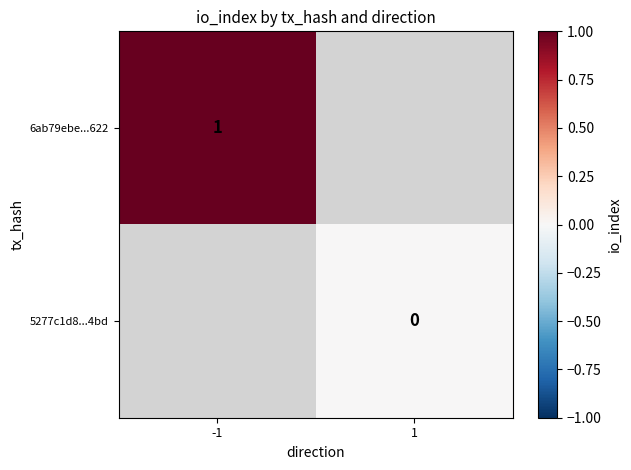

The 6ab79ebe...622 series shows 1 at -1. True or false?

True